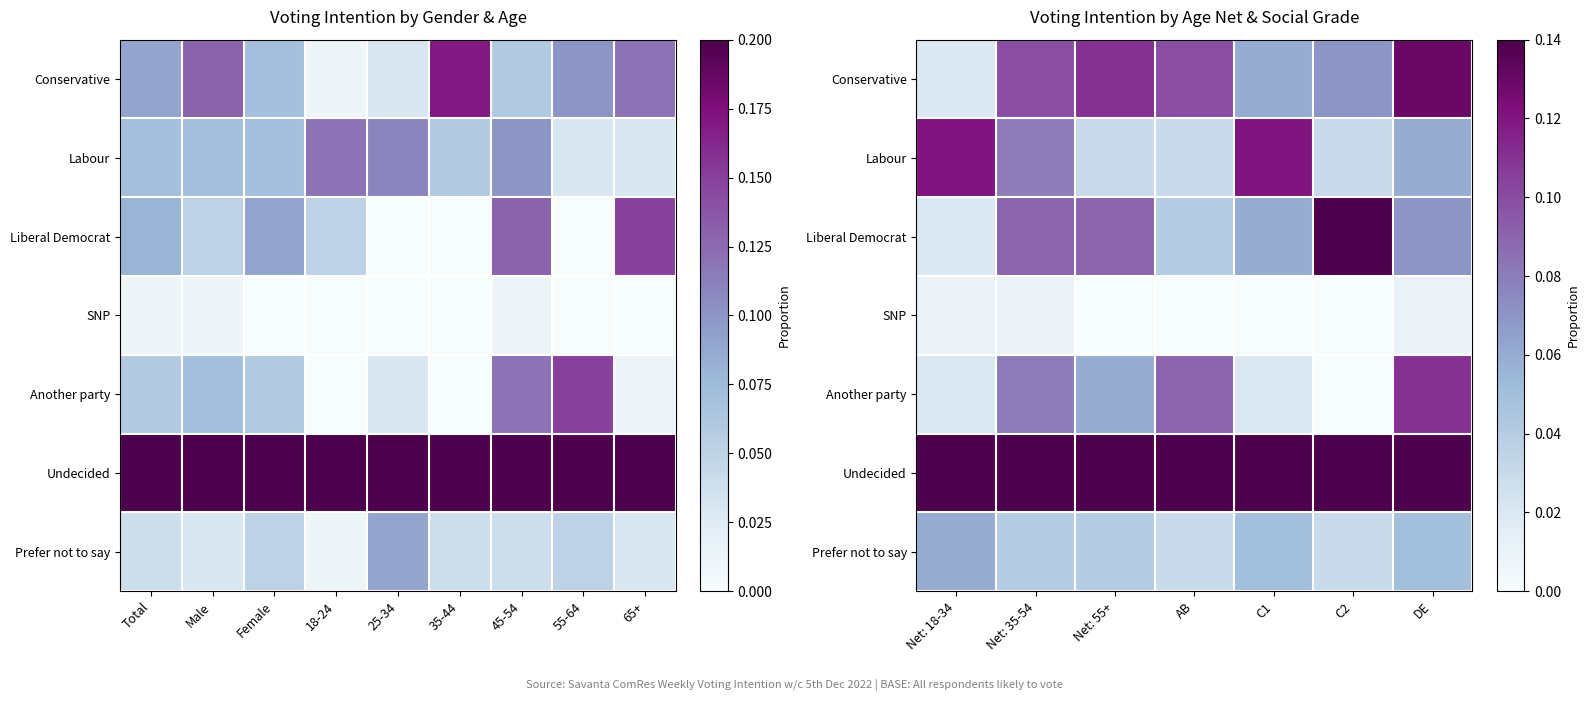

Rank the series at Net: 18-34 from highest to lowest value.

Undecided, Labour, Prefer not to say, Conservative, Liberal Democrat, Another party, SNP